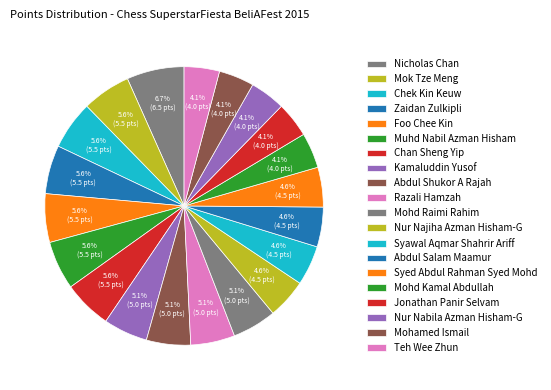

Is Razali Hamzah the majority of the pie?

No